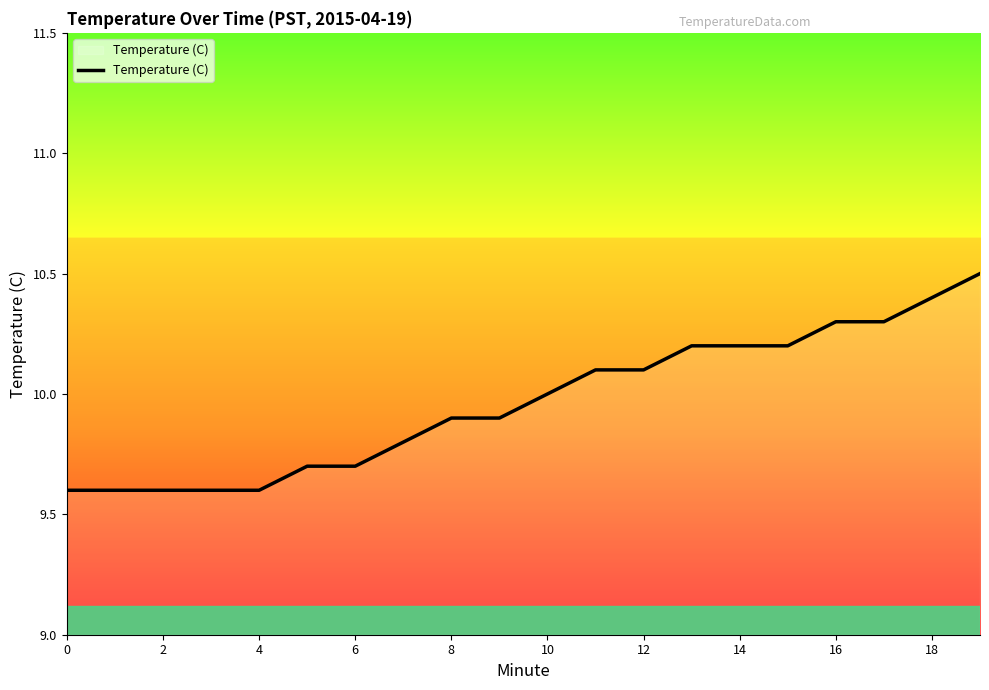

Reading left to right, what are all the values shown in this chart?

9.6	9.6	9.6	9.6	9.6	9.7	9.7	9.8	9.9	9.9	10.0	10.1	10.1	10.2	10.2	10.2	10.3	10.3	10.4	10.5